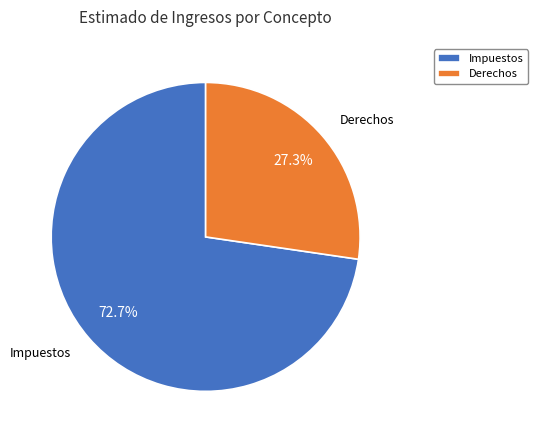

Does Derechos represent more than half of the total?

No